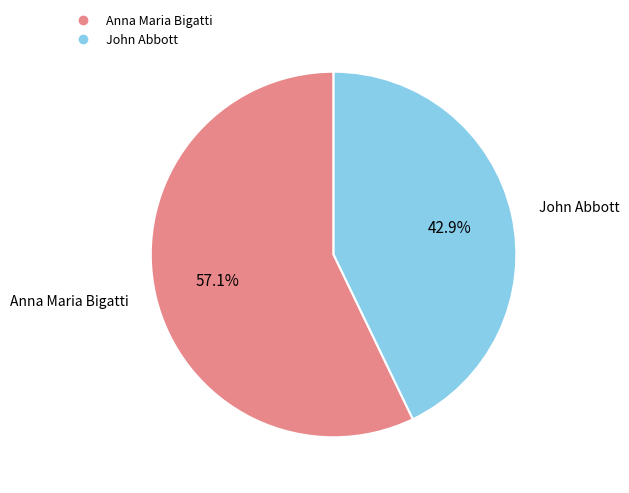

To the nearest percent, what is the difference between the Anna Maria Bigatti and John Abbott slice percentages?

14%